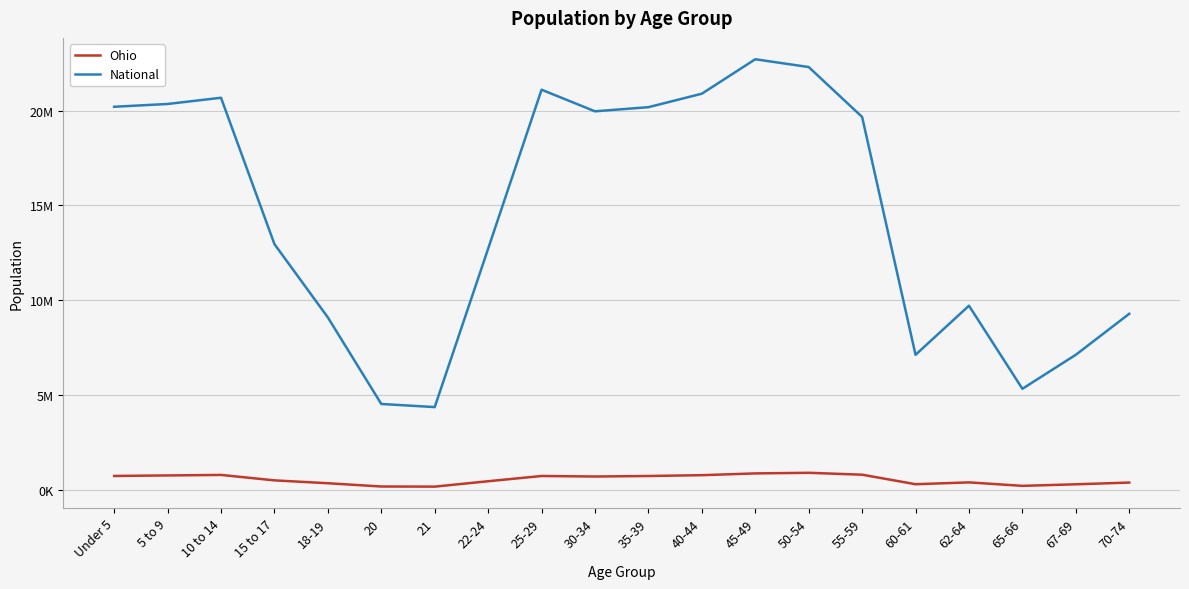

What is the difference between the highest and lowest values at 55-59?

18877948